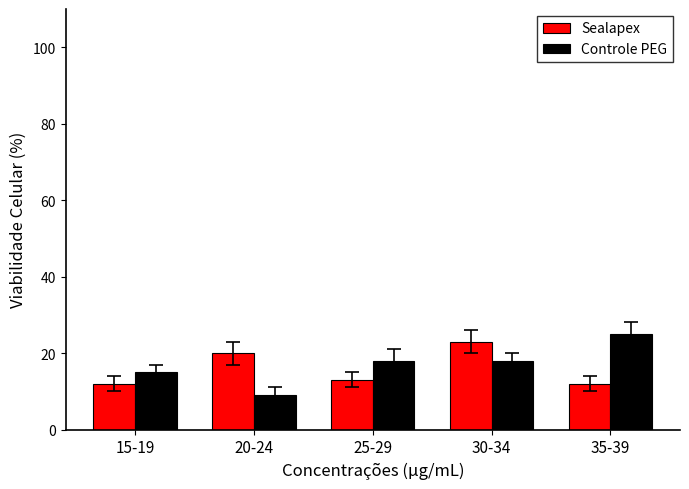

What is the lowest value of the Controle PEG series?

9